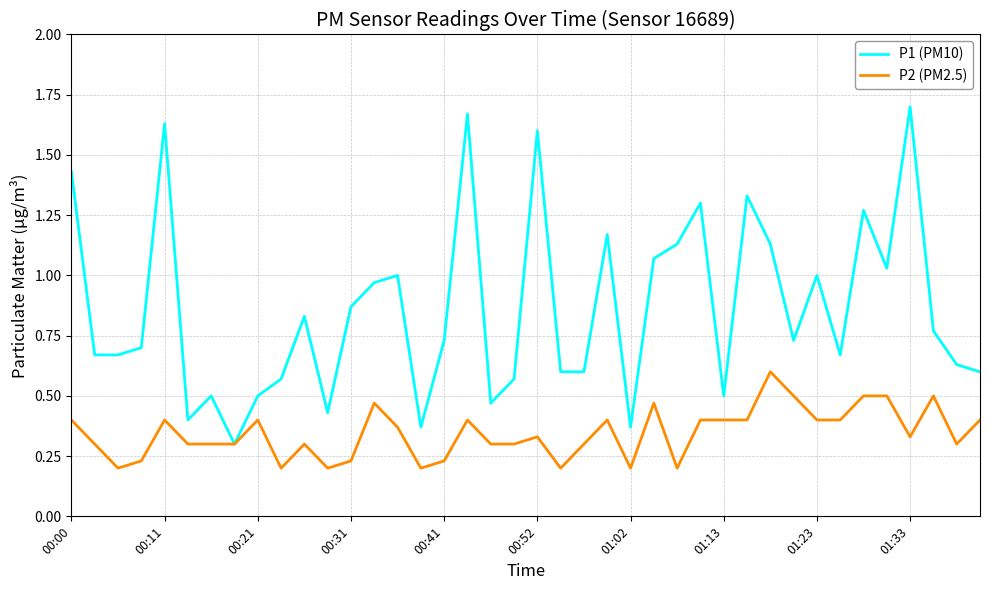

Does the chart display data point markers on the line(s)?

No